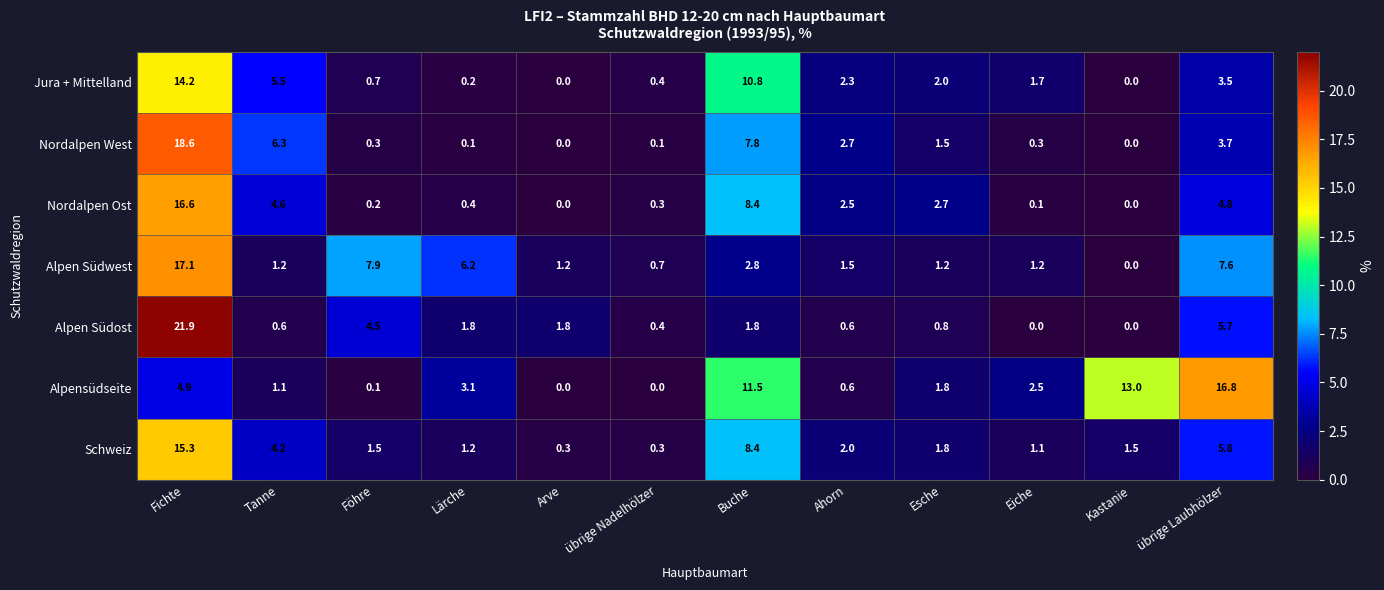

How many categories are shown in the chart?

12